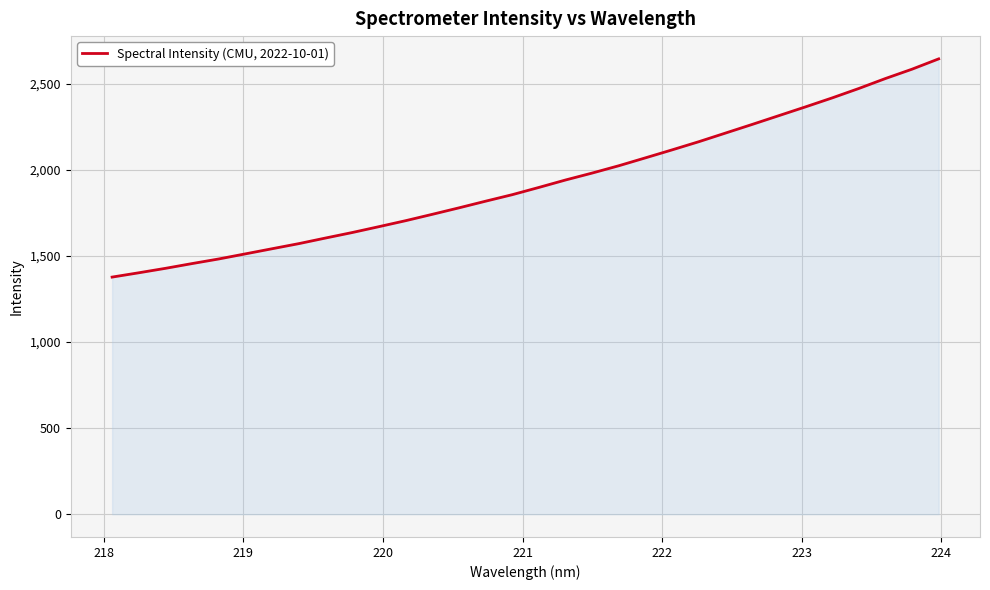

What is the smallest value displayed?

1377.4